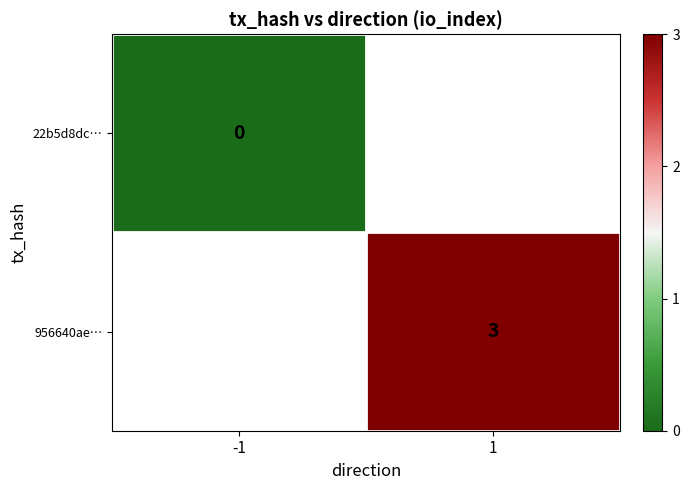

Is the value of 956640ae… at 1 greater than the value of 22b5d8dc… at -1?

Yes